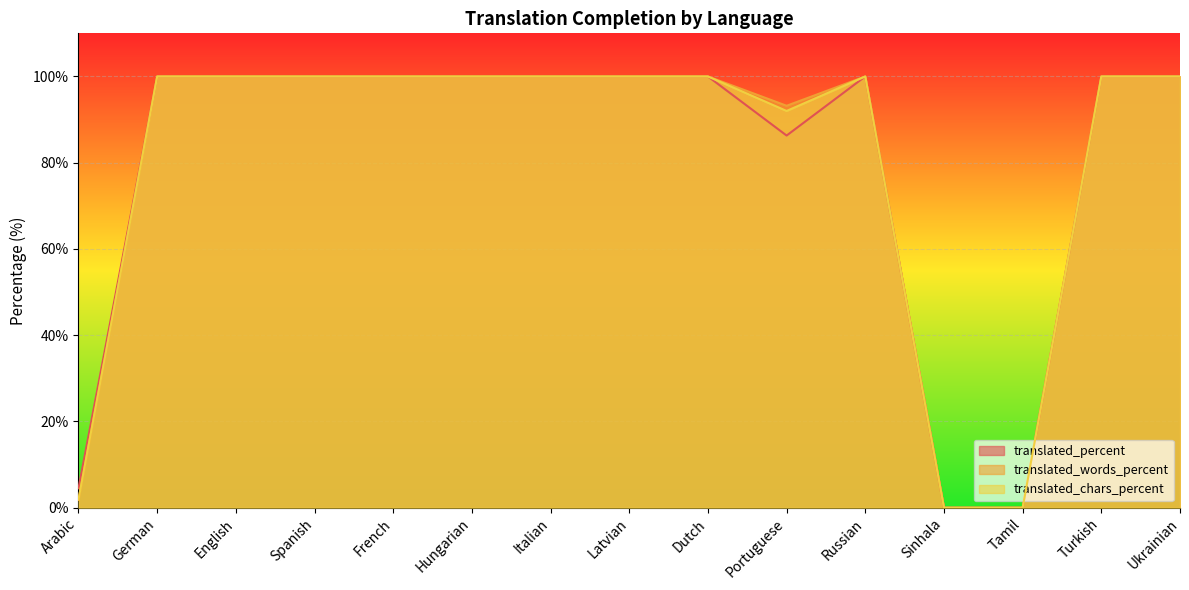

Reading left to right, transcribe all the data shown in this chart.

translated_percent: Arabic=4.5	German=100.0	English=100.0	Spanish=100.0	French=100.0	Hungarian=100.0	Italian=100.0	Latvian=100.0	Dutch=100.0	Portuguese=86.3	Russian=100.0	Sinhala=0.0	Tamil=0.0	Turkish=100.0	Ukrainian=100.0
translated_words_percent: Arabic=1.8	German=100.0	English=100.0	Spanish=100.0	French=100.0	Hungarian=100.0	Italian=100.0	Latvian=100.0	Dutch=100.0	Portuguese=93.2	Russian=100.0	Sinhala=0.0	Tamil=0.0	Turkish=100.0	Ukrainian=100.0
translated_chars_percent: Arabic=1.9	German=100.0	English=100.0	Spanish=100.0	French=100.0	Hungarian=100.0	Italian=100.0	Latvian=100.0	Dutch=100.0	Portuguese=92.0	Russian=100.0	Sinhala=0.0	Tamil=0.0	Turkish=100.0	Ukrainian=100.0